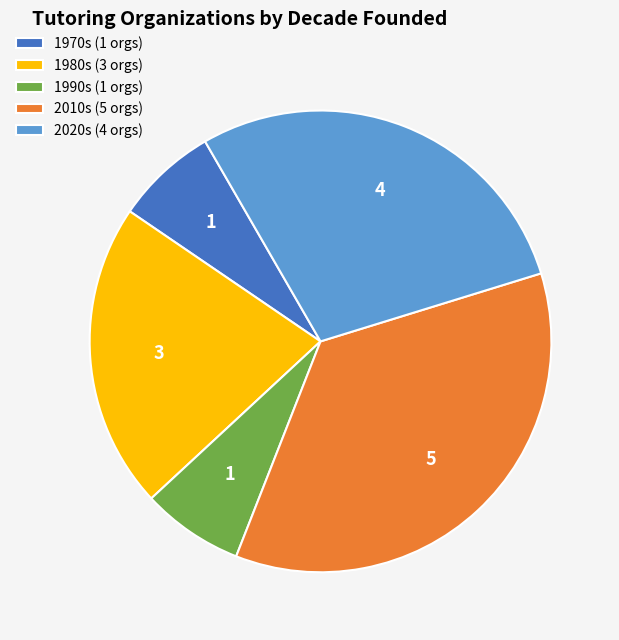

What is the ratio of the value at 2020s (4 orgs) to the value at 1990s (1 orgs)?

4.0